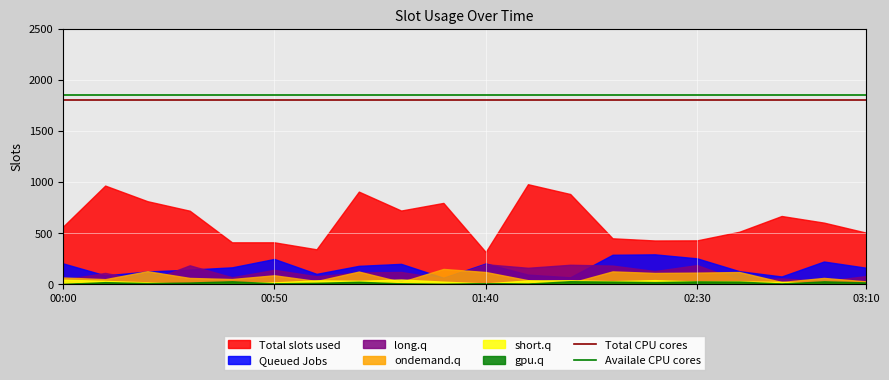

Is the value of Queued Jobs at 02:30 greater than the value of Total slots used at 01:40?

No